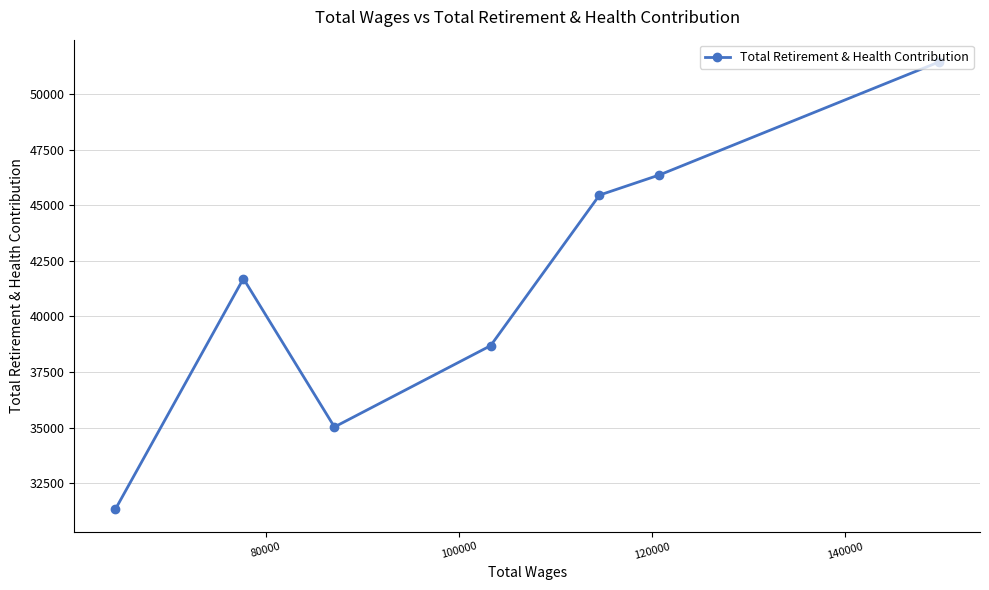

Reading left to right, extract all data points from this chart.

31345	41703	35037	38689	45453	46355	51431